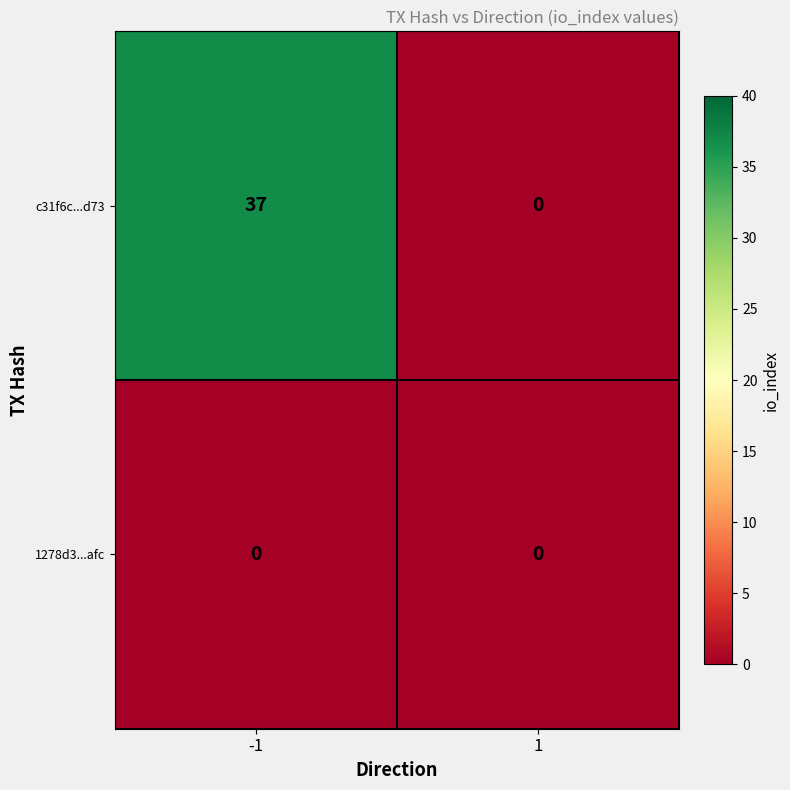

Which series has the largest total across all categories?

c31f6c...d73